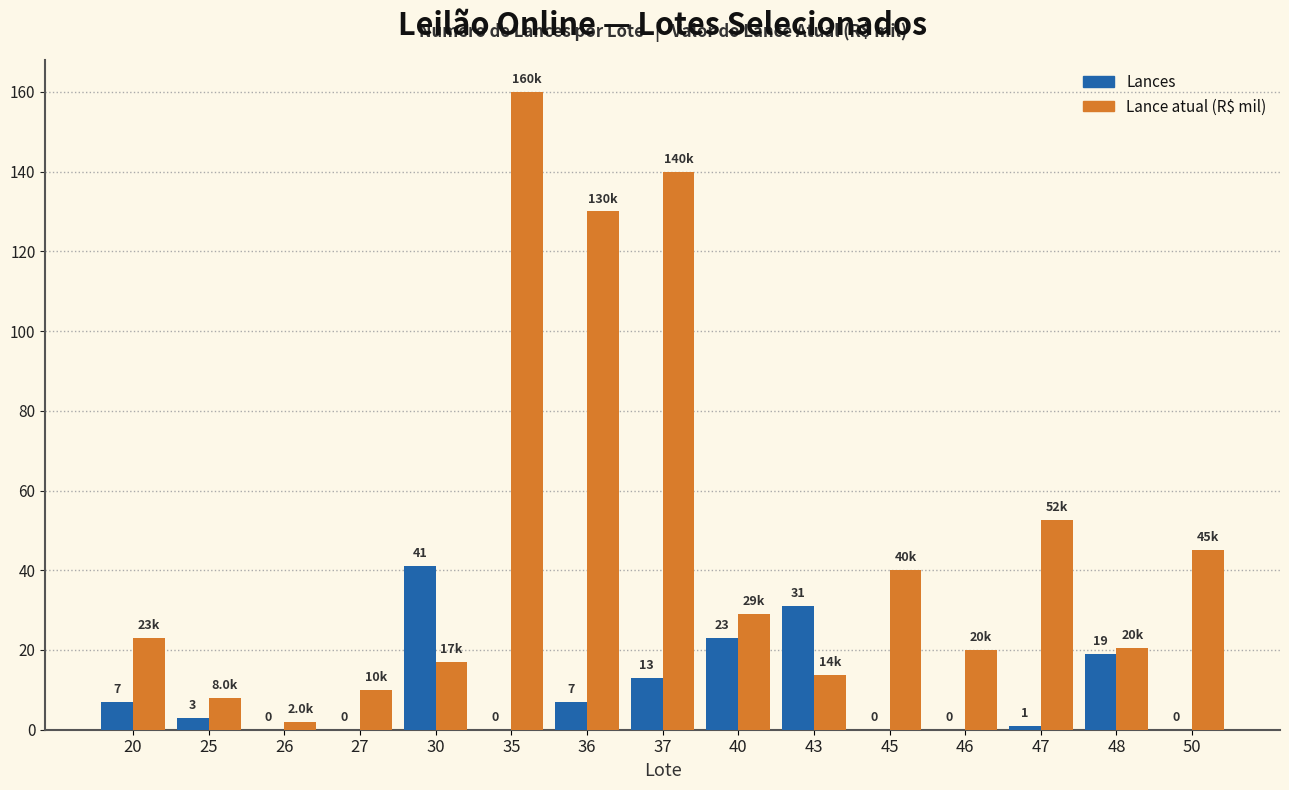

Between 37 and 43, which series saw the biggest shift?

Lance atual (R$ mil)